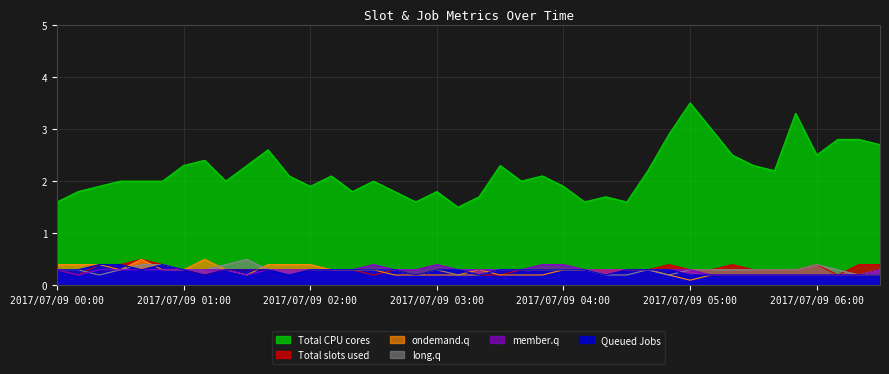

List the labels in order of Queued Jobs value, smallest first.

2017/07/09 01:10, 2017/07/09 01:50, 2017/07/09 02:50, 2017/07/09 03:20, 2017/07/09 04:20, 2017/07/09 05:00, 2017/07/09 05:10, 2017/07/09 05:20, 2017/07/09 05:30, 2017/07/09 05:40, 2017/07/09 05:50, 2017/07/09 06:00, 2017/07/09 06:10, 2017/07/09 06:20, 2017/07/09 06:30, 2017/07/09 00:00, 2017/07/09 00:10, 2017/07/09 00:40, 2017/07/09 01:00, 2017/07/09 01:20, 2017/07/09 01:30, 2017/07/09 01:40, 2017/07/09 02:00, 2017/07/09 02:10, 2017/07/09 02:20, 2017/07/09 02:30, 2017/07/09 02:40, 2017/07/09 03:00, 2017/07/09 03:10, 2017/07/09 03:30, 2017/07/09 03:40, 2017/07/09 03:50, 2017/07/09 04:00, 2017/07/09 04:10, 2017/07/09 04:30, 2017/07/09 04:40, 2017/07/09 04:50, 2017/07/09 00:20, 2017/07/09 00:30, 2017/07/09 00:50